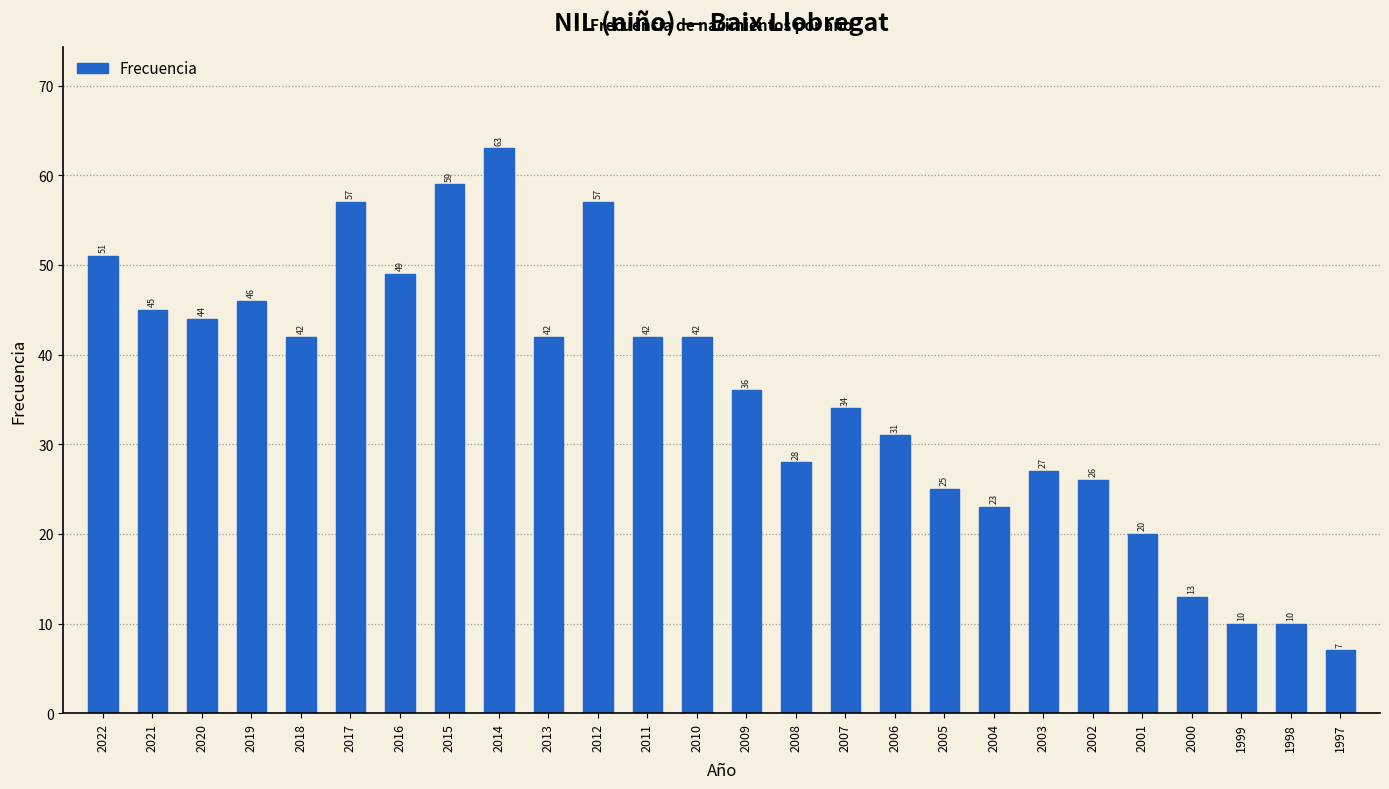

Are the bars horizontal?

No